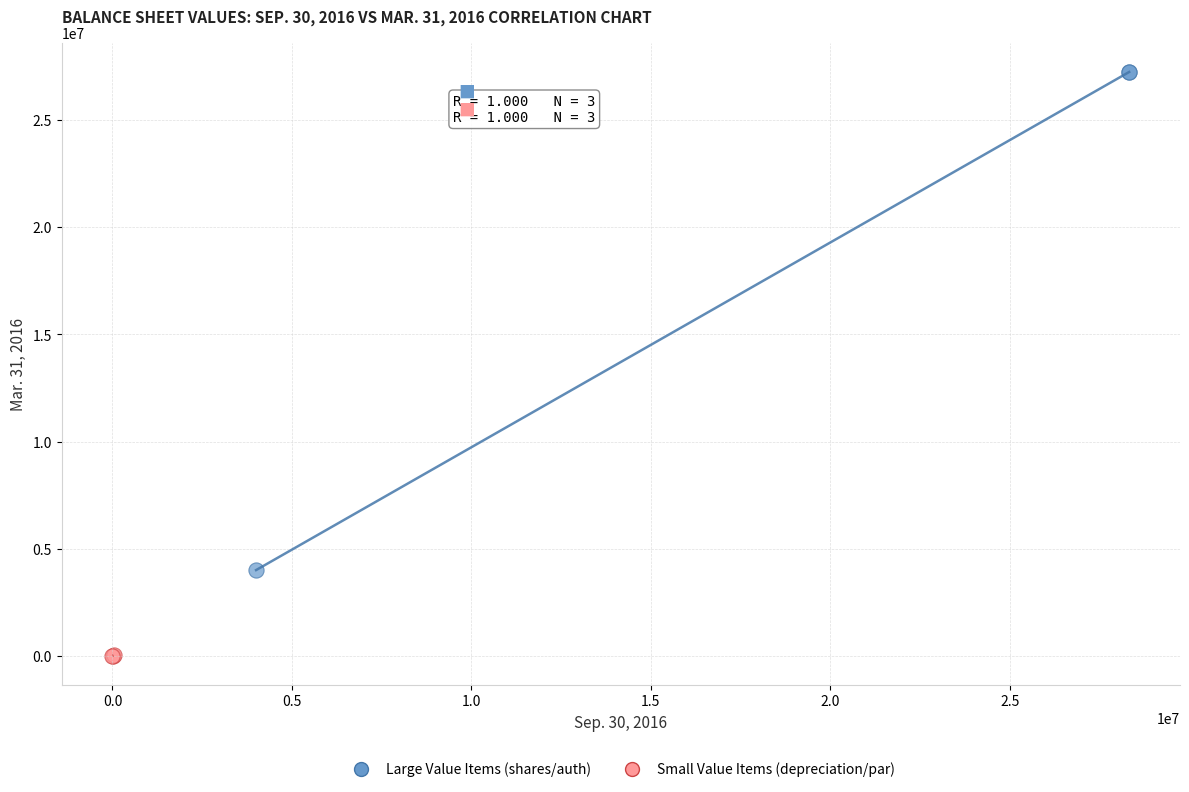

Which series reaches the minimum Y coordinate?

Small Value Items (depreciation/par)